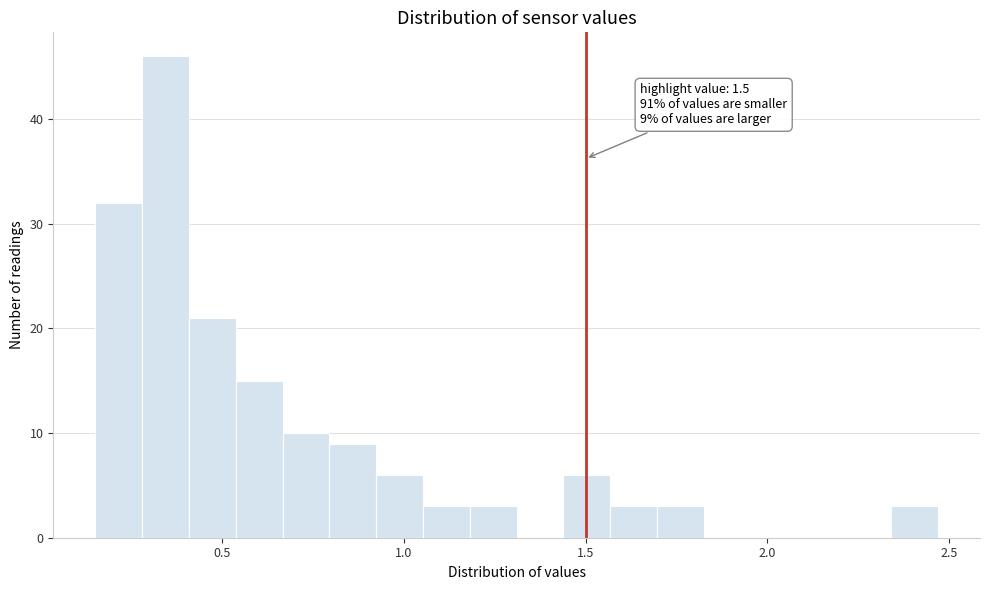

Read against the x-axis, roughly where is the centre of the tallest bar?

0.35